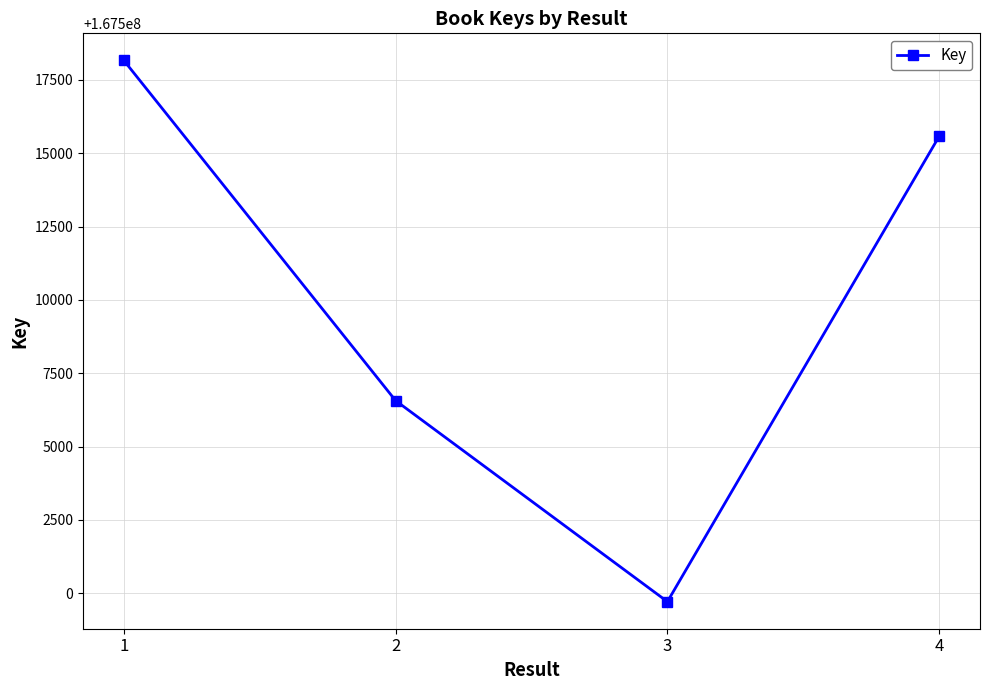

What is the sum of all values?

670040024